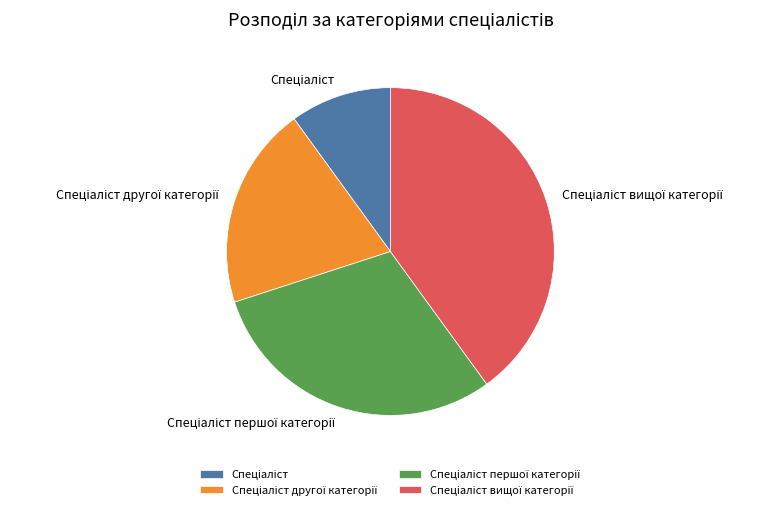

Is there any slice that represents more than half of the pie?

No